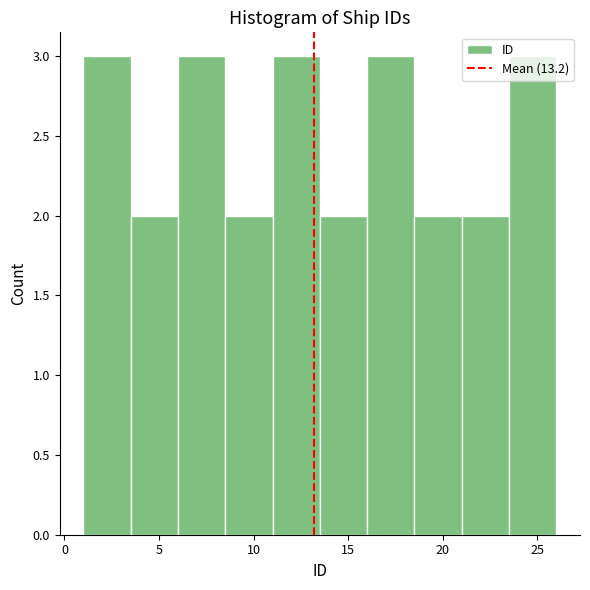

Reading left to right, transcribe this chart: for each bar, give the range it covers on the x-axis and its height. The values are not printed on the chart, so give them approximately, as read against the axis.

1.0 to 3.5: 3
3.5 to 6.0: 2
6.0 to 8.5: 3
8.5 to 11.0: 2
11.0 to 13.5: 3
13.5 to 16.0: 2
16.0 to 18.5: 3
18.5 to 21.0: 2
21.0 to 23.5: 2
23.5 to 26.0: 3